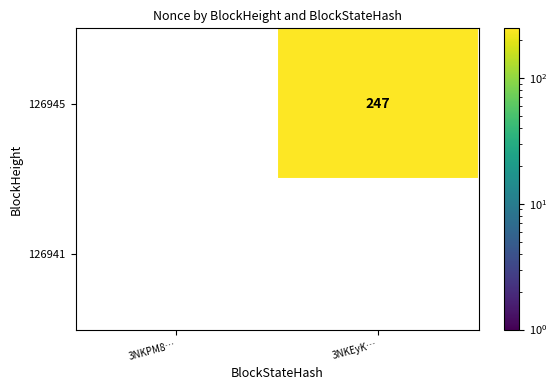

At how many categories does at least one series exceed 190?

1